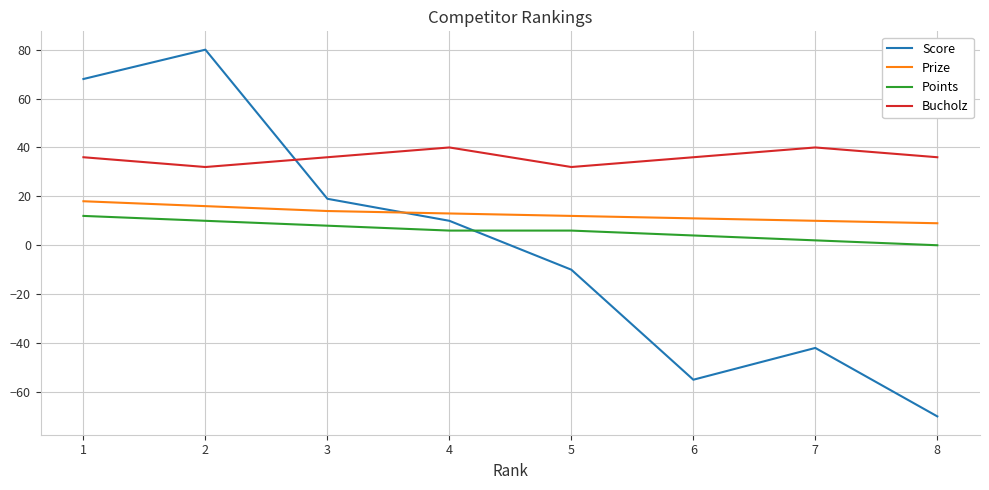

Which series has the largest total across all categories?

Bucholz